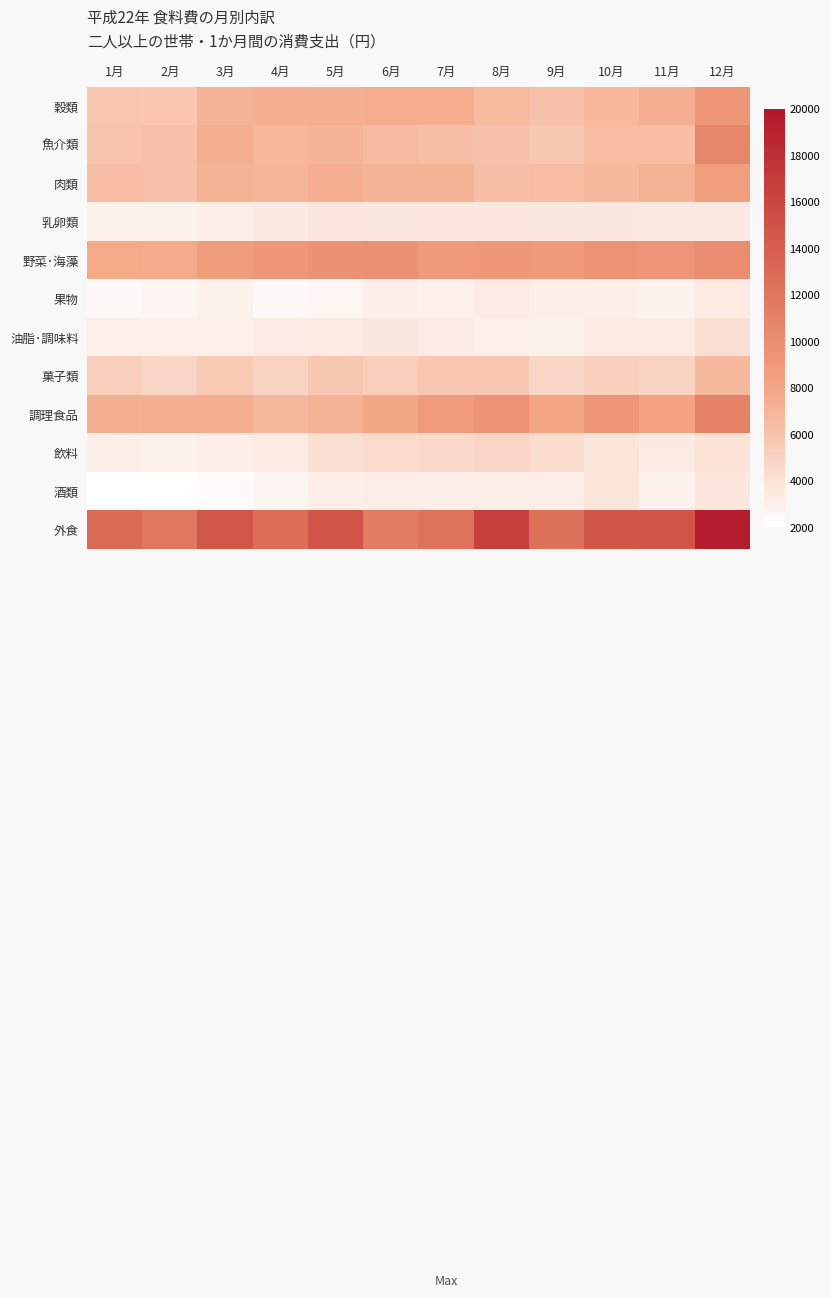

What is the difference between the highest and lowest values at 3月?

12467